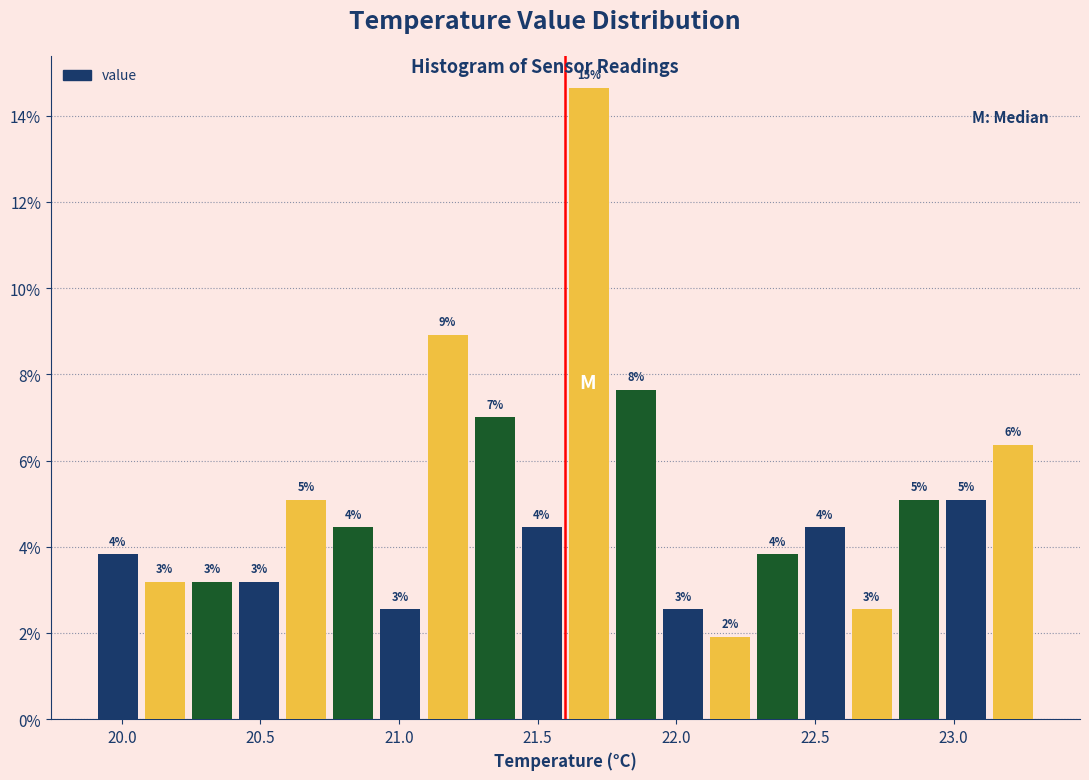

Around what value on the x-axis is the tallest bar? Give the approximate position of its centre, as read against the axis.

21.70